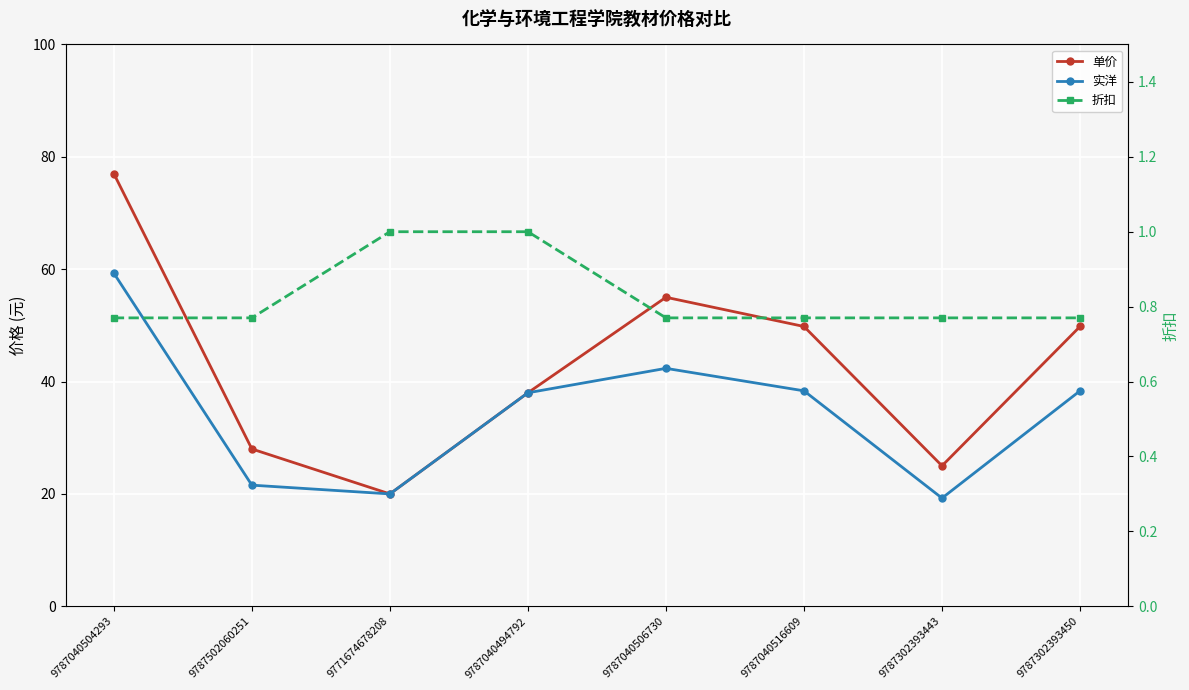

What is the minimum value for 折扣?

0.8